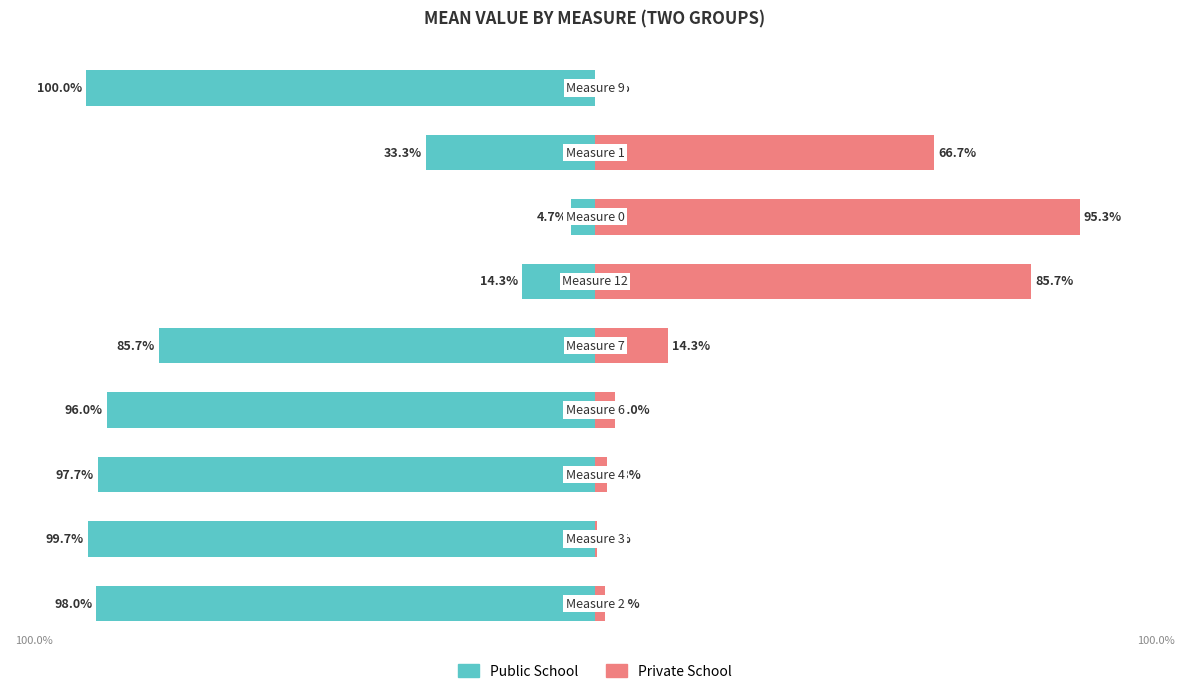

Is it true that Public School equals -99.7 at 1?

True